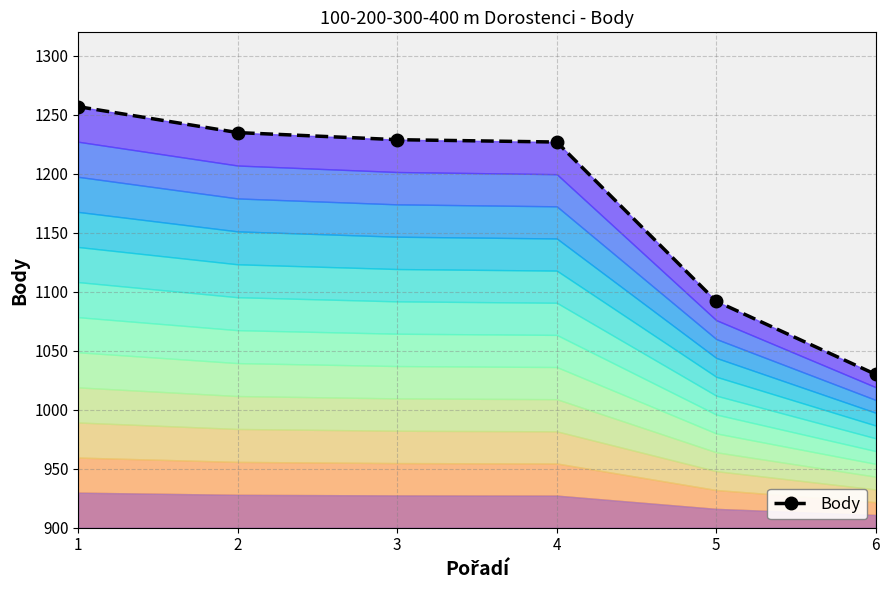

Approximately how many times larger is the value at 5 compared to 3?

0.9